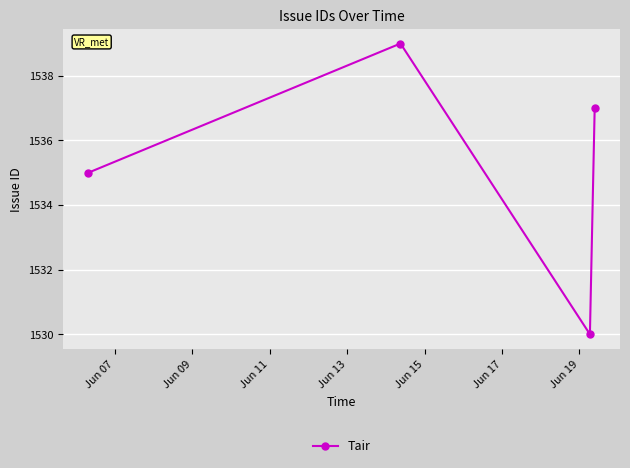

What is the average value?

1535